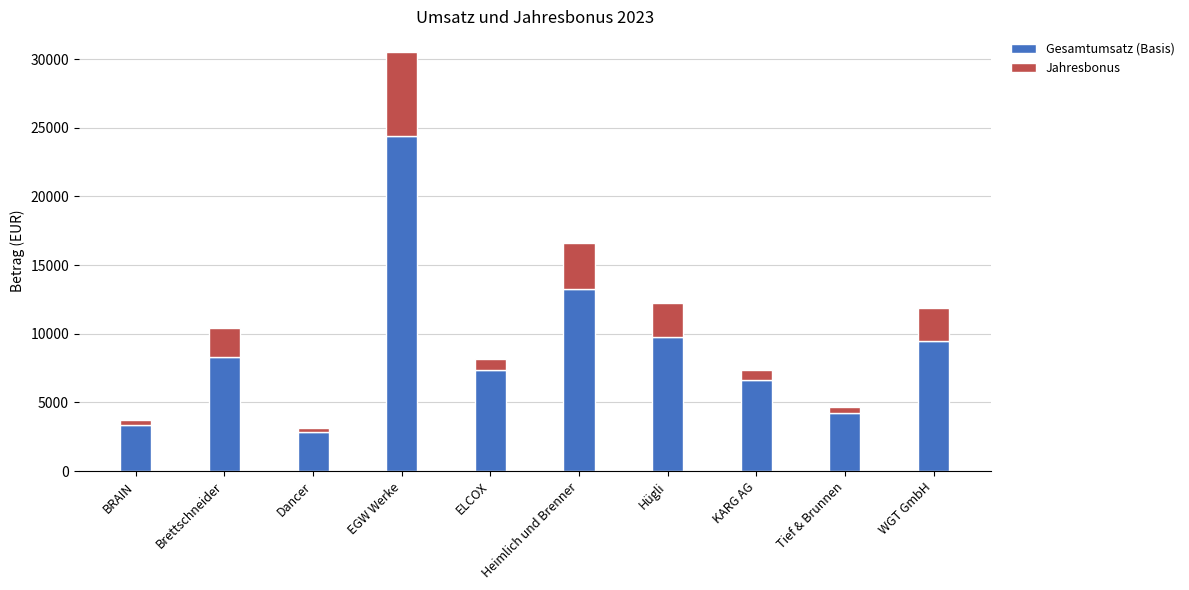

What is the maximum value for Gesamtumsatz (Basis)?

24398.4